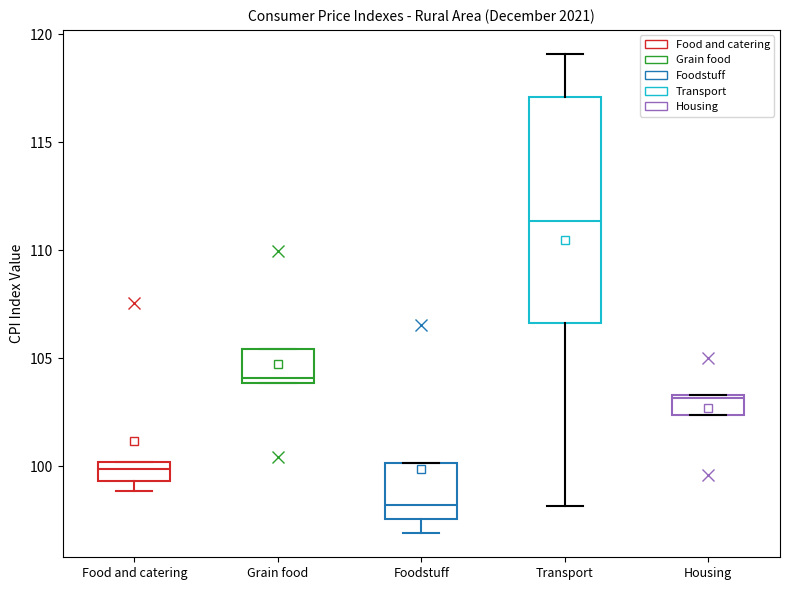

Reading left to right, read every box against the y-axis: the position of its median line, the range the box covers, and the ends of its whiskers. The values are not printed on the chart, so give them approximately, as read against the axis.

Food and catering: median 100.0 (inside the box), box 99.5 to 100.0, whiskers 99.0 to 100.0
Grain food: median 104.0 (just above the box's lower edge), box 104.0 to 105.5, whiskers 104.0 to 105.5
Foodstuff: median 98.0, box 97.5 to 100.0, whiskers 97.0 to 100.0
Transport: median 111.5, box 106.5 to 117.0, whiskers 98.0 to 119.0
Housing: median 103.0, box 102.5 to 103.5, whiskers 102.5 to 103.5